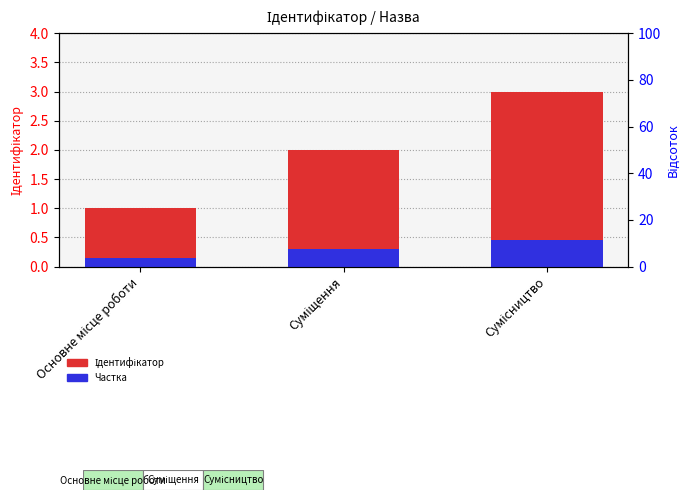

Reading left to right, what are all the values shown in this chart?

Ідентифікатор: 1.0	2.0	3.0
Частка: 0.1	0.3	0.4